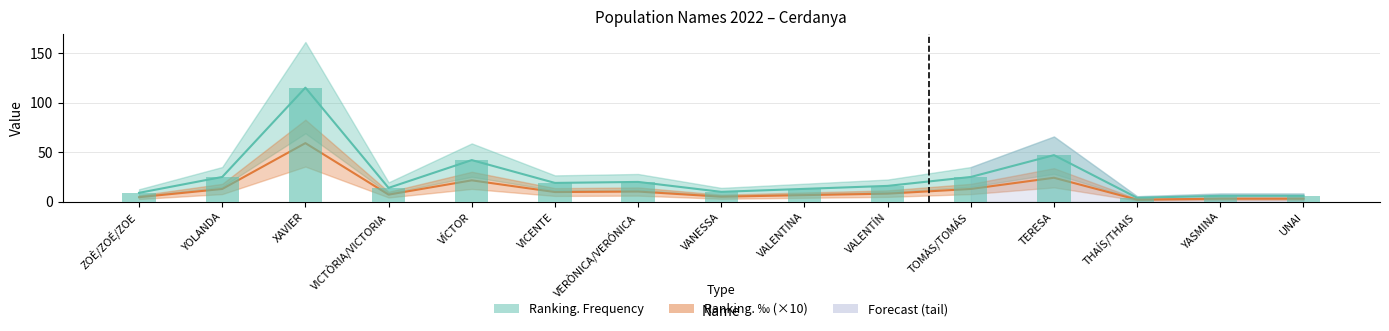

The value of Ranking. ‰ (x10) at VERÒNICA/VERÓNICA is 10.3. True or false?

True